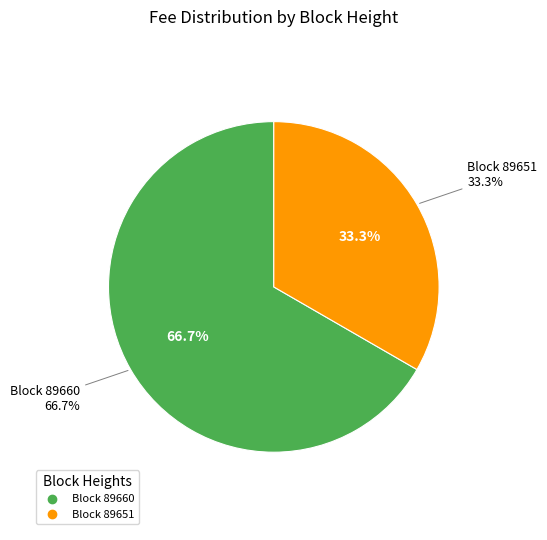

Which category has the biggest portion of the pie?

89660